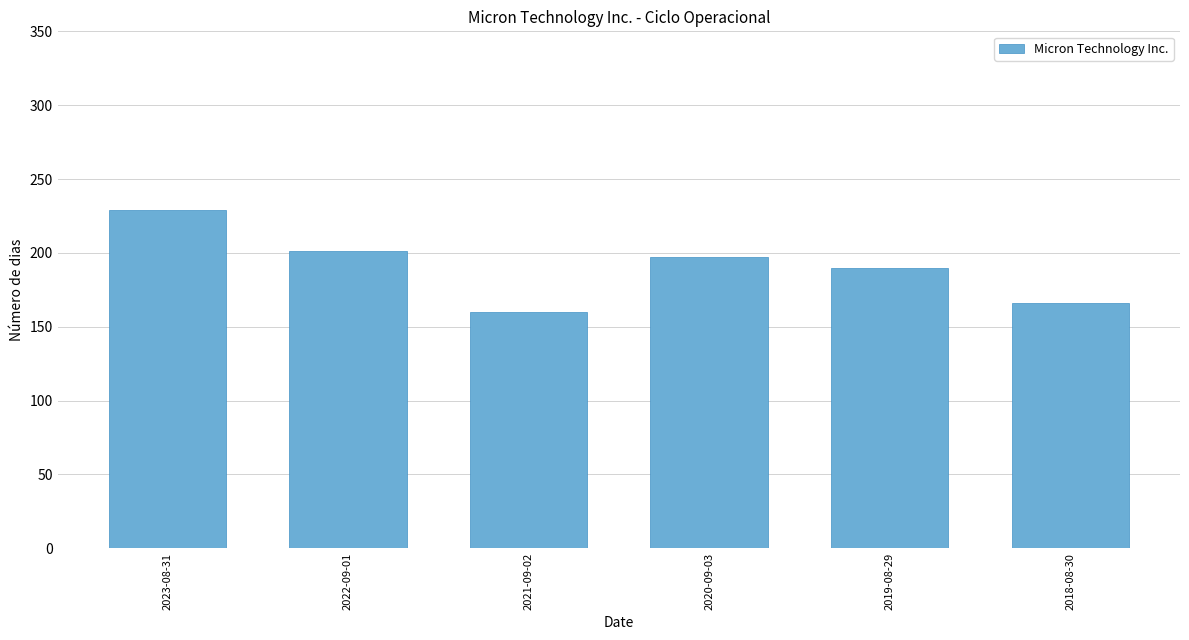

Reading left to right, transcribe all the data shown in this chart.

2023-08-31=229	2022-09-01=201	2021-09-02=160	2020-09-03=197	2019-08-29=190	2018-08-30=166